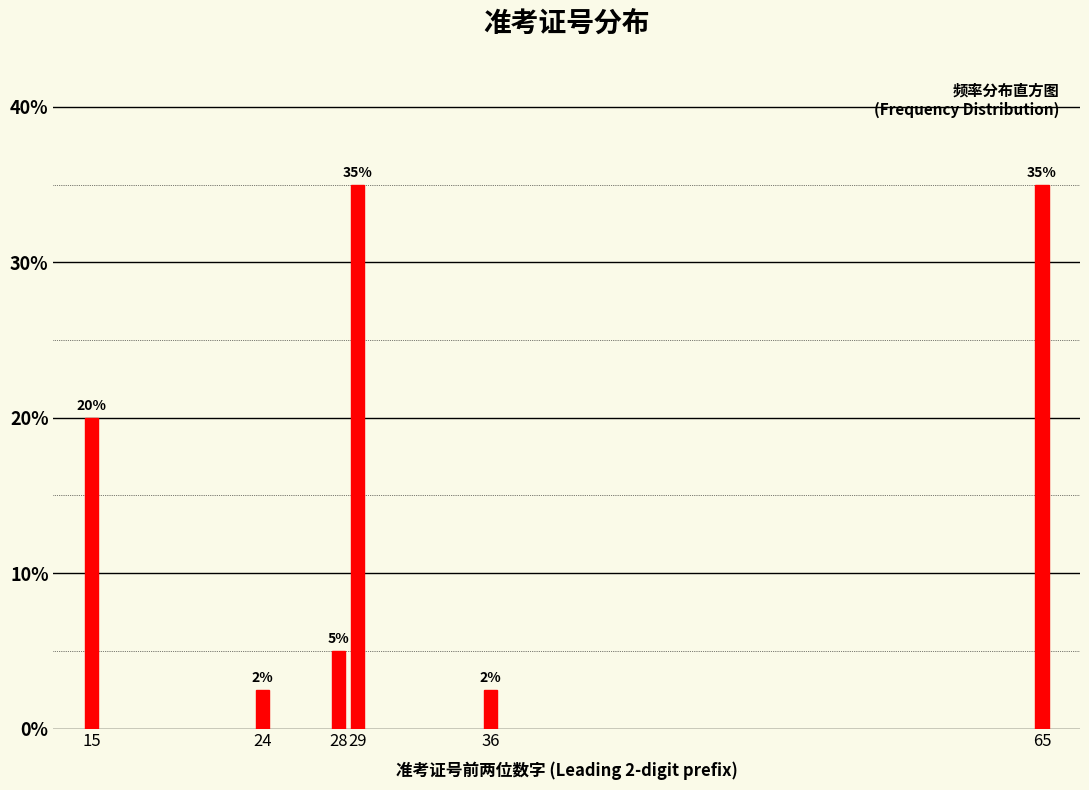

The value at 28 is 5.0. True or false?

True